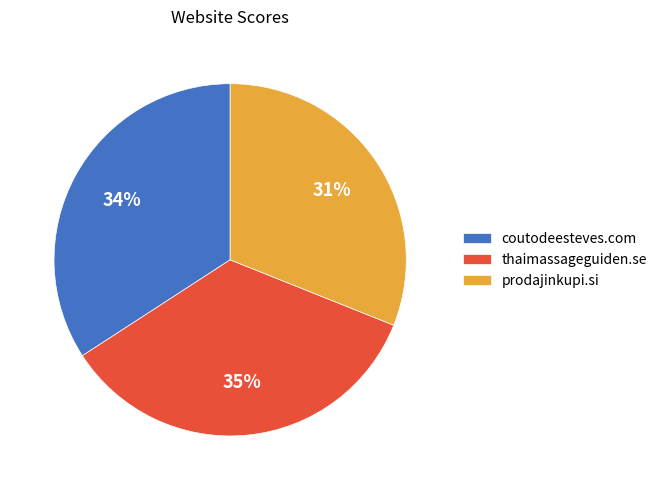

Do thaimassageguiden.se and prodajinkupi.si together represent more than half of the pie?

Yes